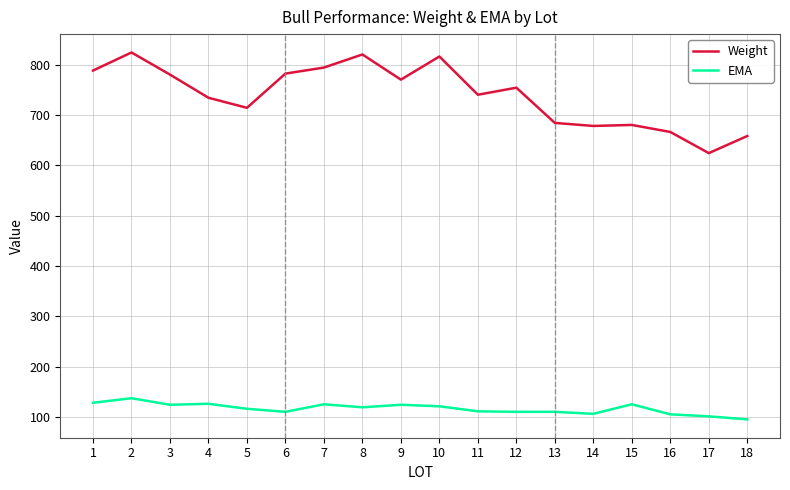

Does the chart have visible grid lines?

Yes